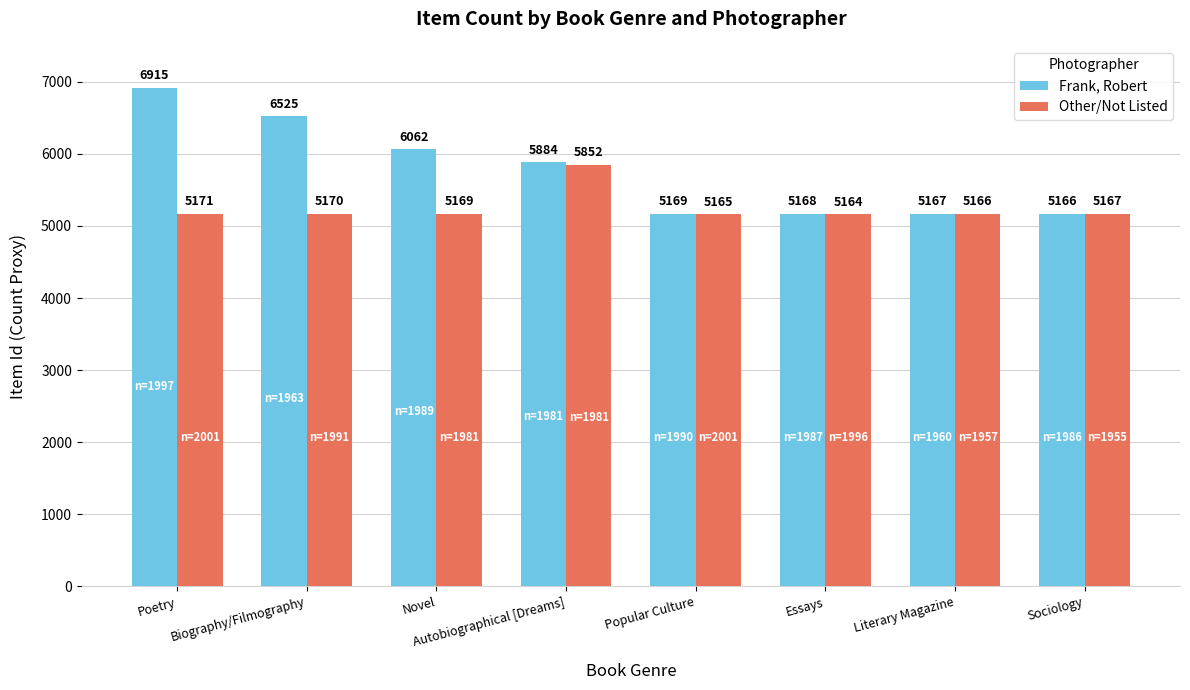

Reading left to right, list all the values displayed in this chart.

Frank, Robert: Poetry=6915	Biography/Filmography=6525	Novel=6062	Autobiographical [Dreams]=5884	Popular Culture=5169	Essays=5168	Literary Magazine=5167	Sociology=5166
Other/Not Listed: Poetry=5171	Biography/Filmography=5170	Novel=5169	Autobiographical [Dreams]=5852	Popular Culture=5165	Essays=5164	Literary Magazine=5166	Sociology=5167